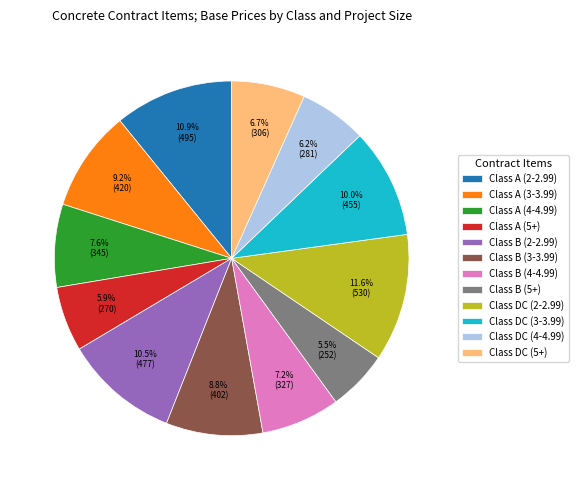

What percentage is NOT represented by Class B (5+)?

94.5%